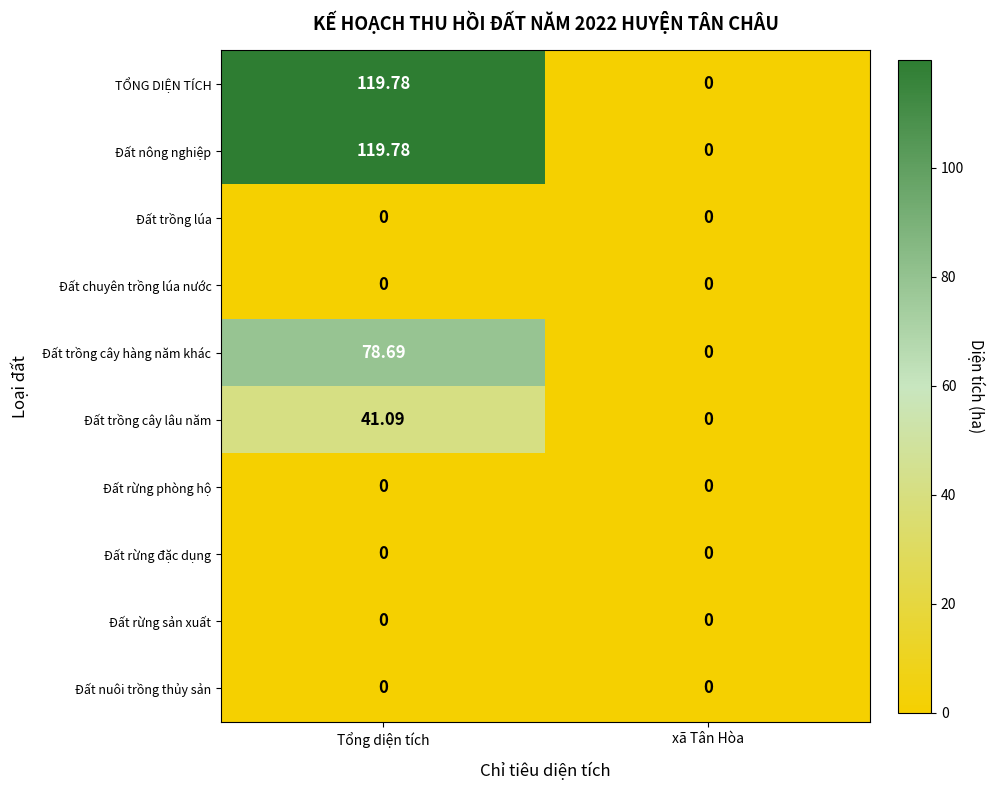

What is the spread (max minus min) of values at Tổng diện tích?

119.8